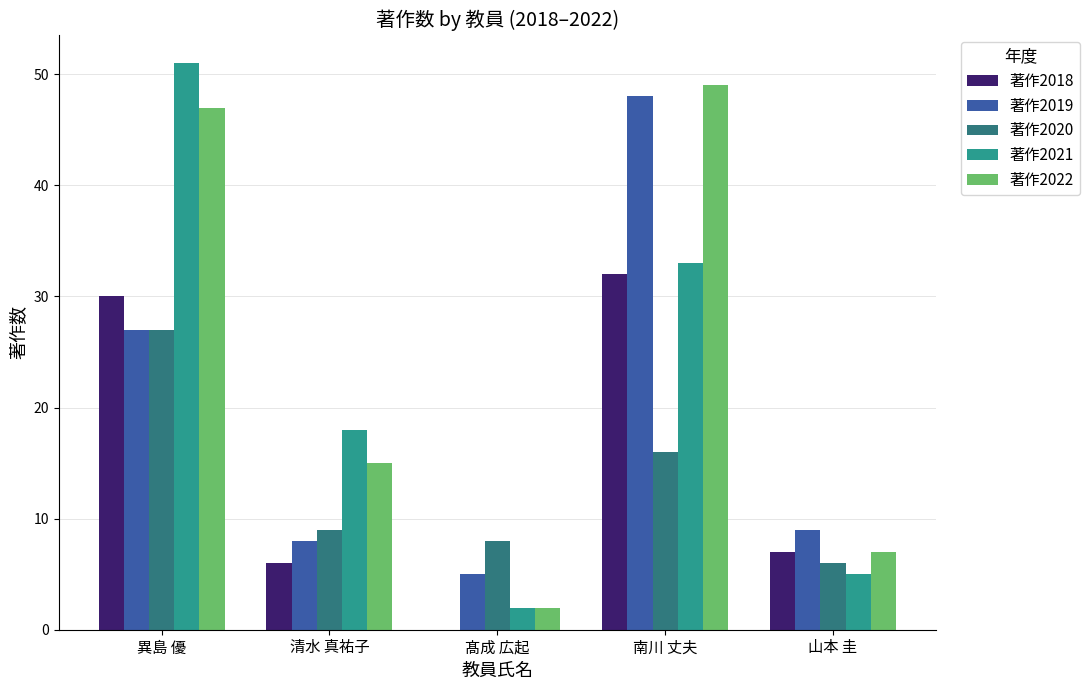

What is the sum of all 著作2020 values?

66